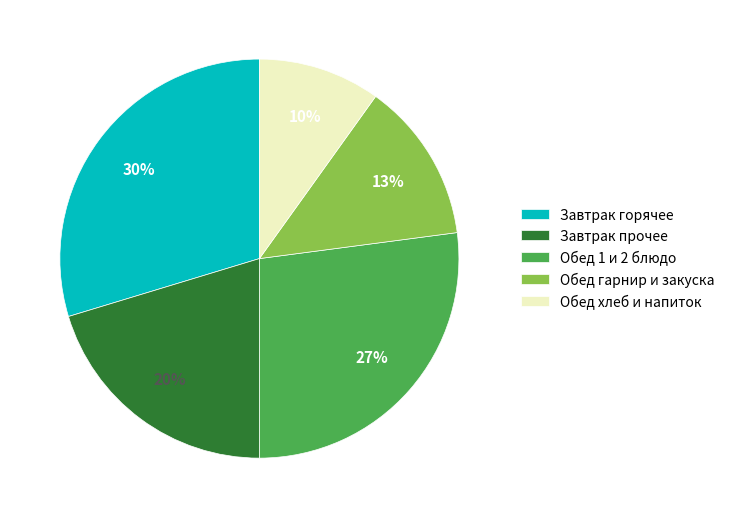

Is the sum of Обед хлеб и напиток and Обед гарнир и закуска greater than half?

No